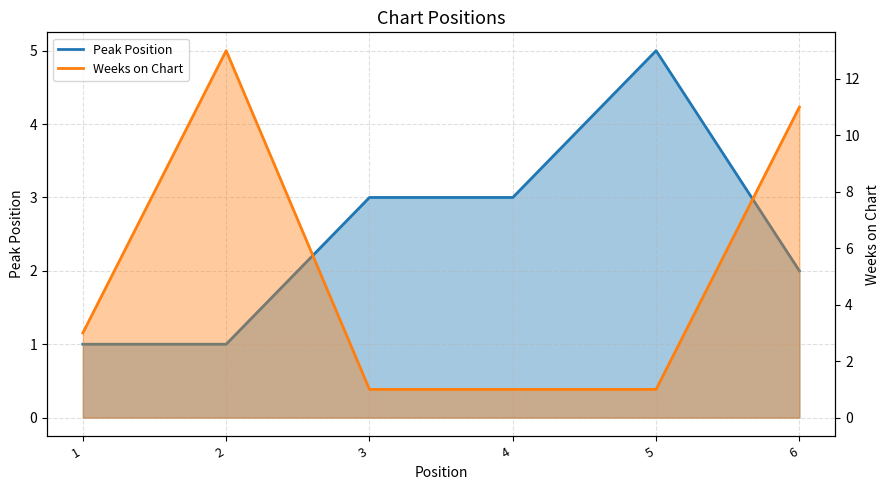

What are all the series names shown in the legend?

Peak Position, Weeks on Chart